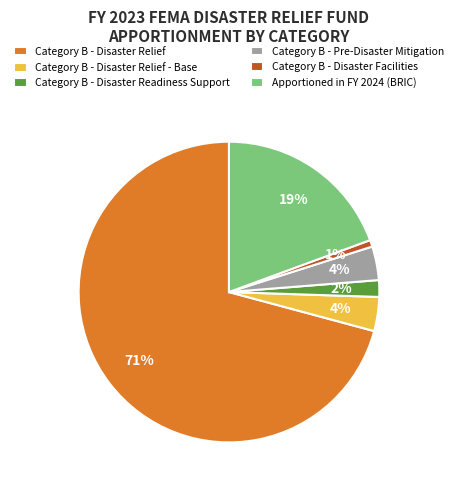

Do Category B - Disaster Relief and Category B - Disaster Readiness Support together represent more than half of the pie?

Yes